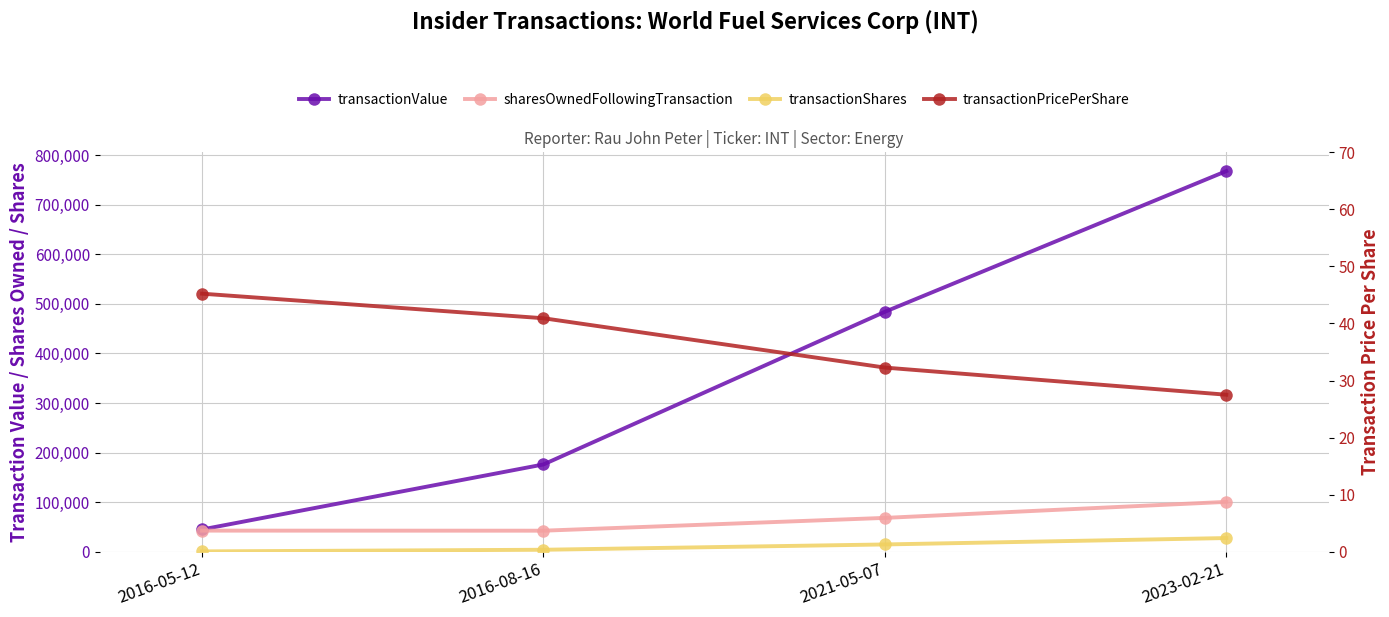

Between 2016-05-12 and 2016-08-16, which is larger?

2016-08-16